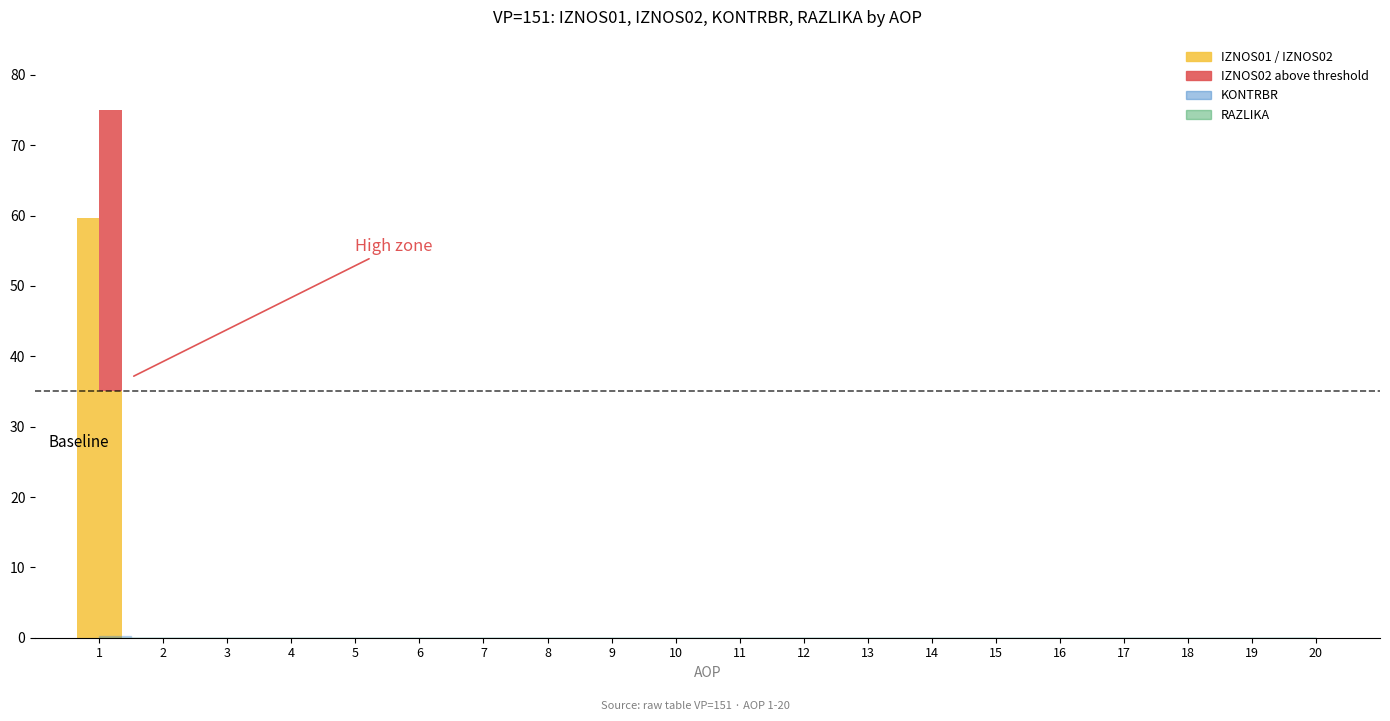

Count the number of categories in the chart.

20